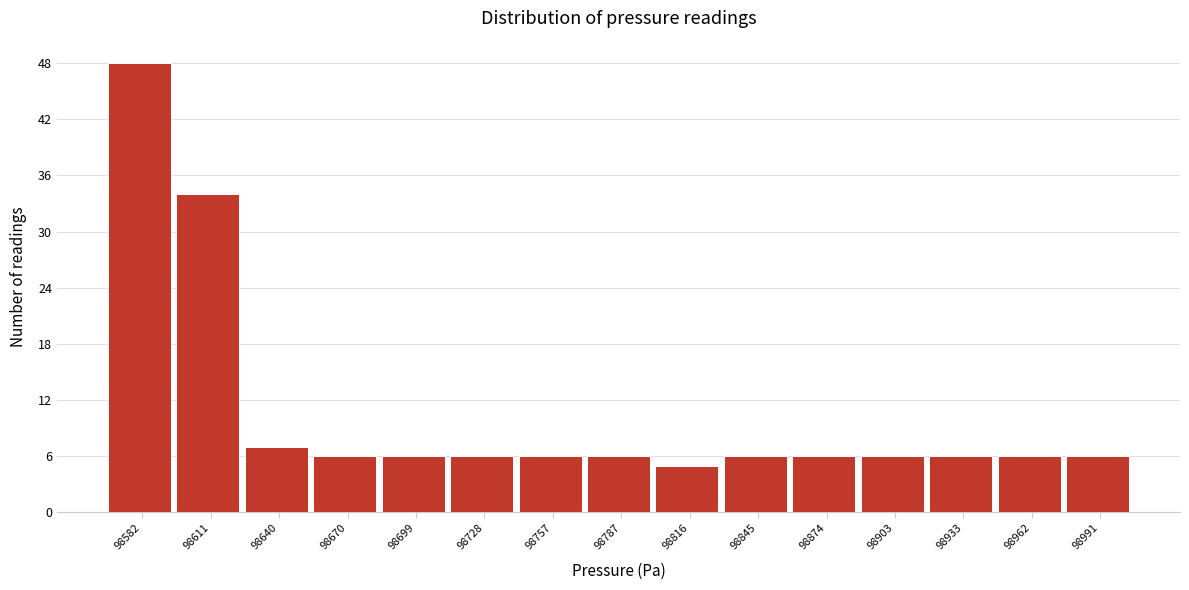

Reading left to right, what are all the values shown in this chart?

98582=48	98611=34	98640=7	98670=6	98699=6	98728=6	98757=6	98787=6	98816=5	98845=6	98874=6	98903=6	98933=6	98962=6	98991=6